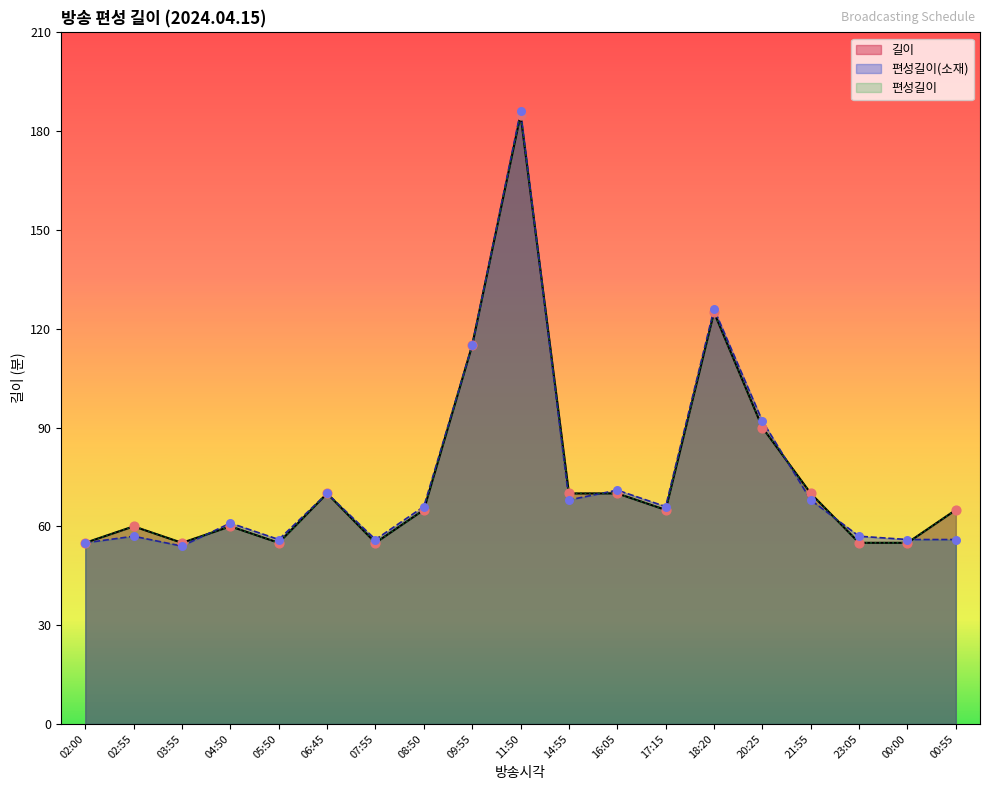

At how many categories does at least one series exceed 58?

13